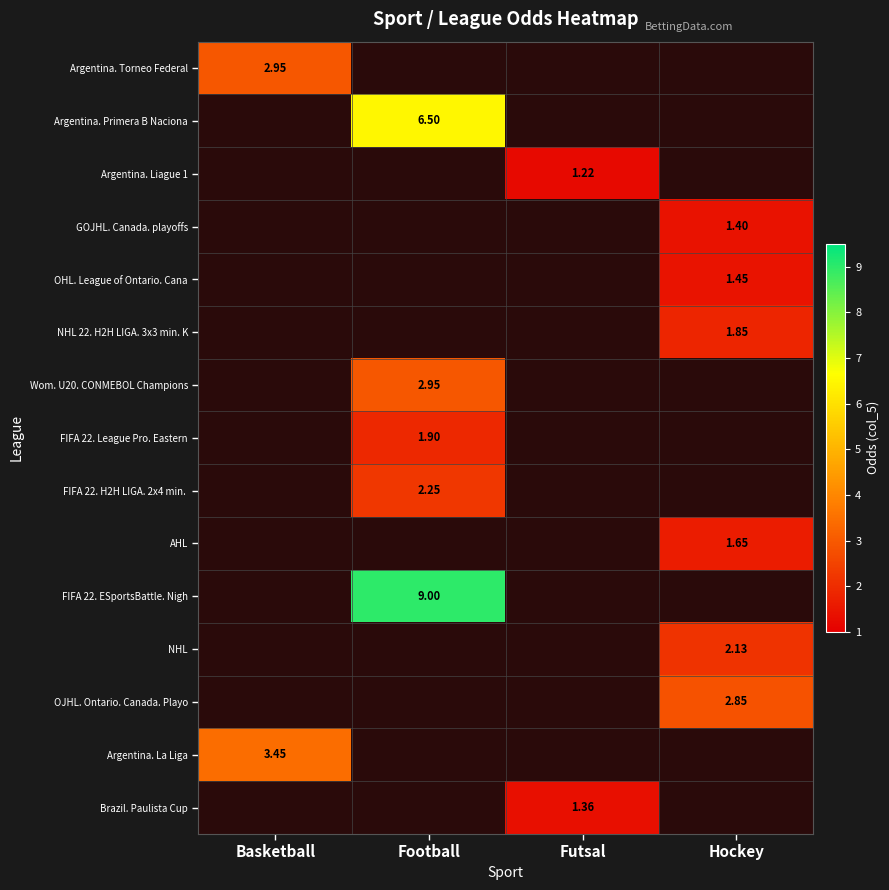

Between Hockey and Basketball, which is larger?

Basketball